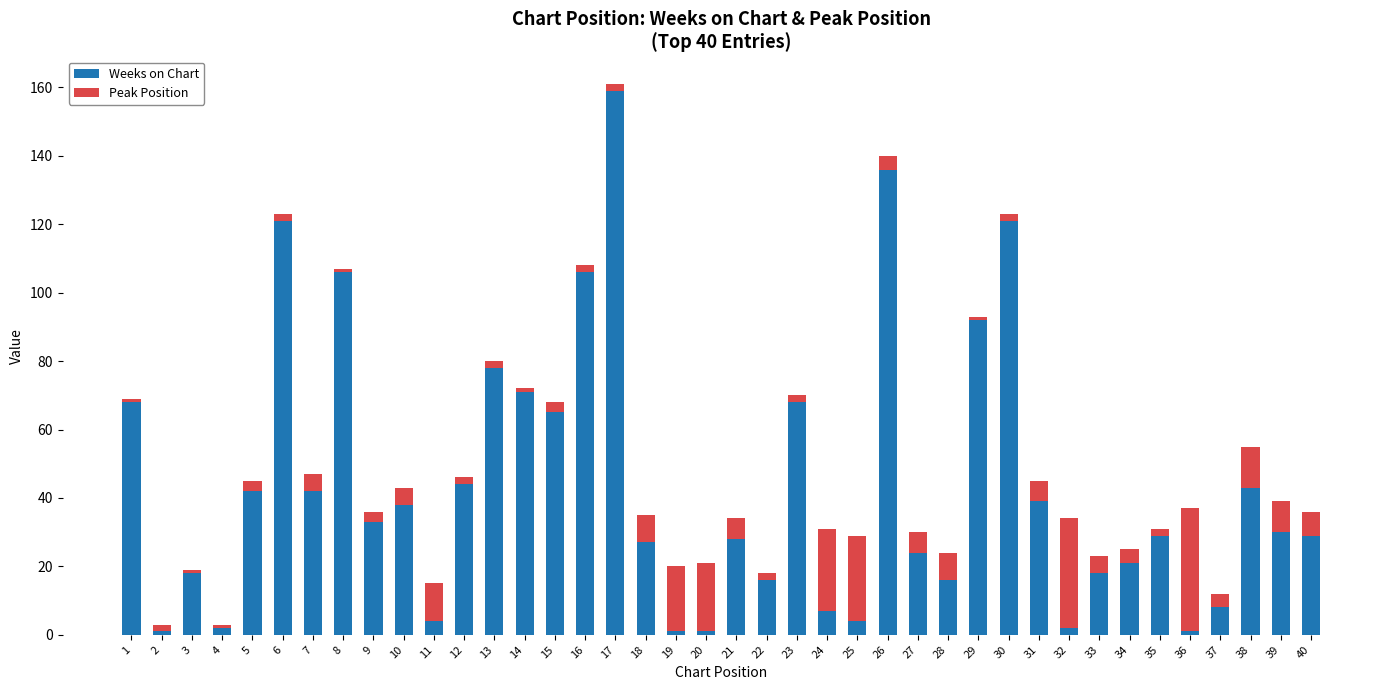

The value of Weeks on Chart at 13 is 44. True or false?

False